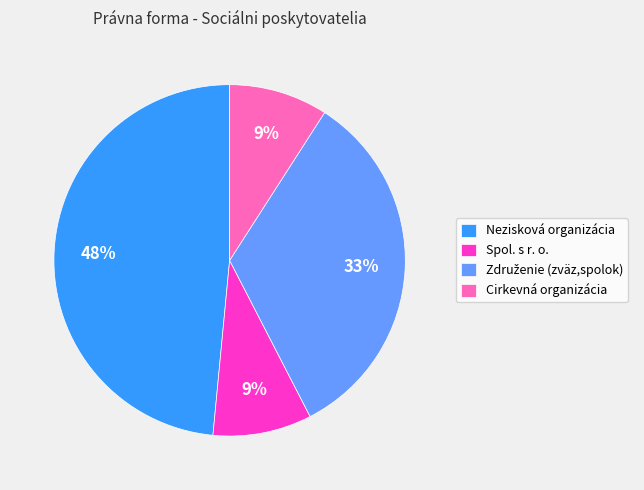

Does Spol. s r. o. account for over 50% of the chart?

No